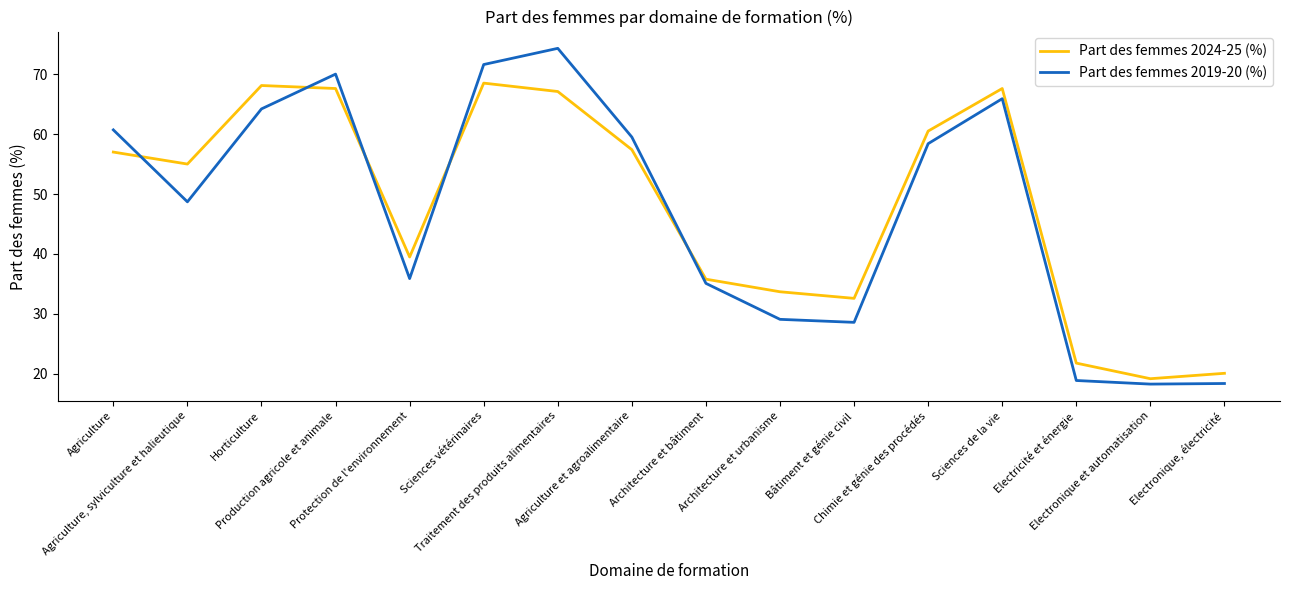

True or false: Part des femmes 2024-25 (%) and Part des femmes 2019-20 (%) intersect in this chart.

True